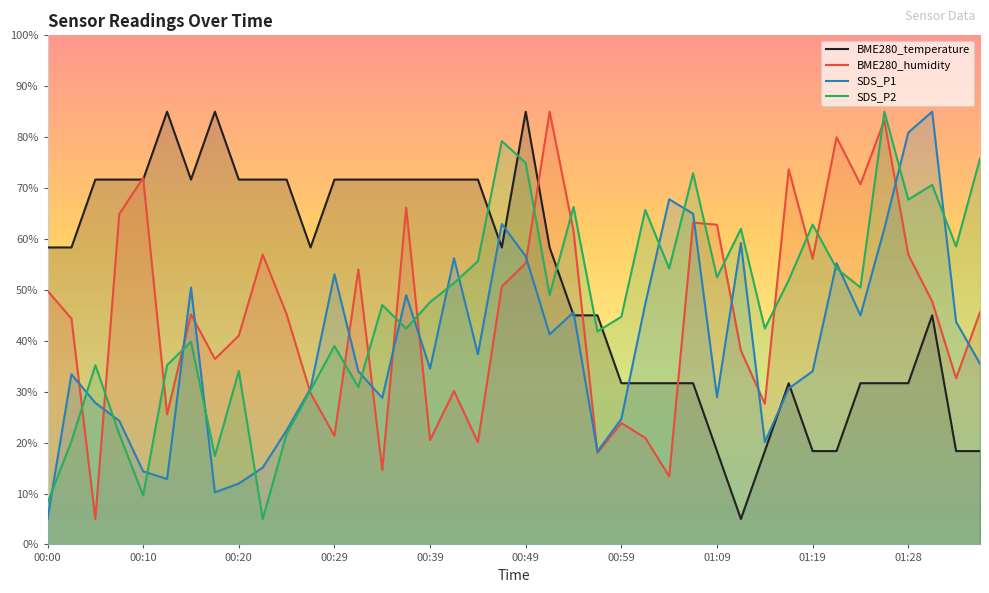

Read the BME280_temperature value at 01:04.

31.7